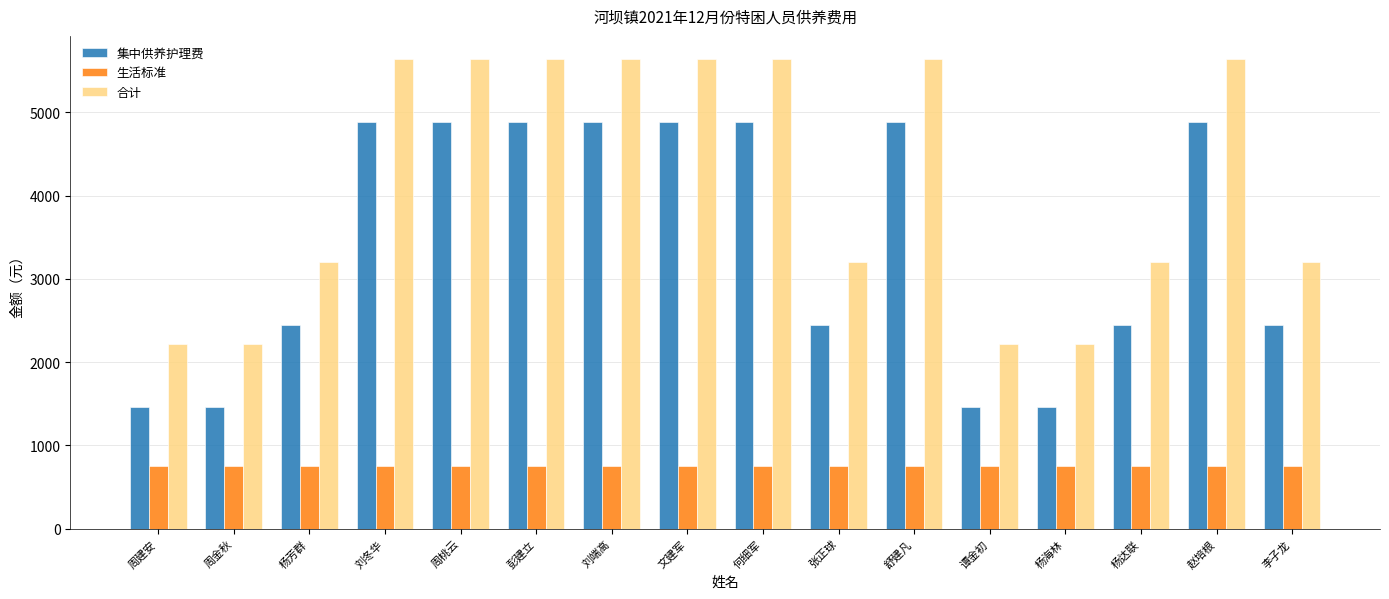

Which series has the largest total across all categories?

合计